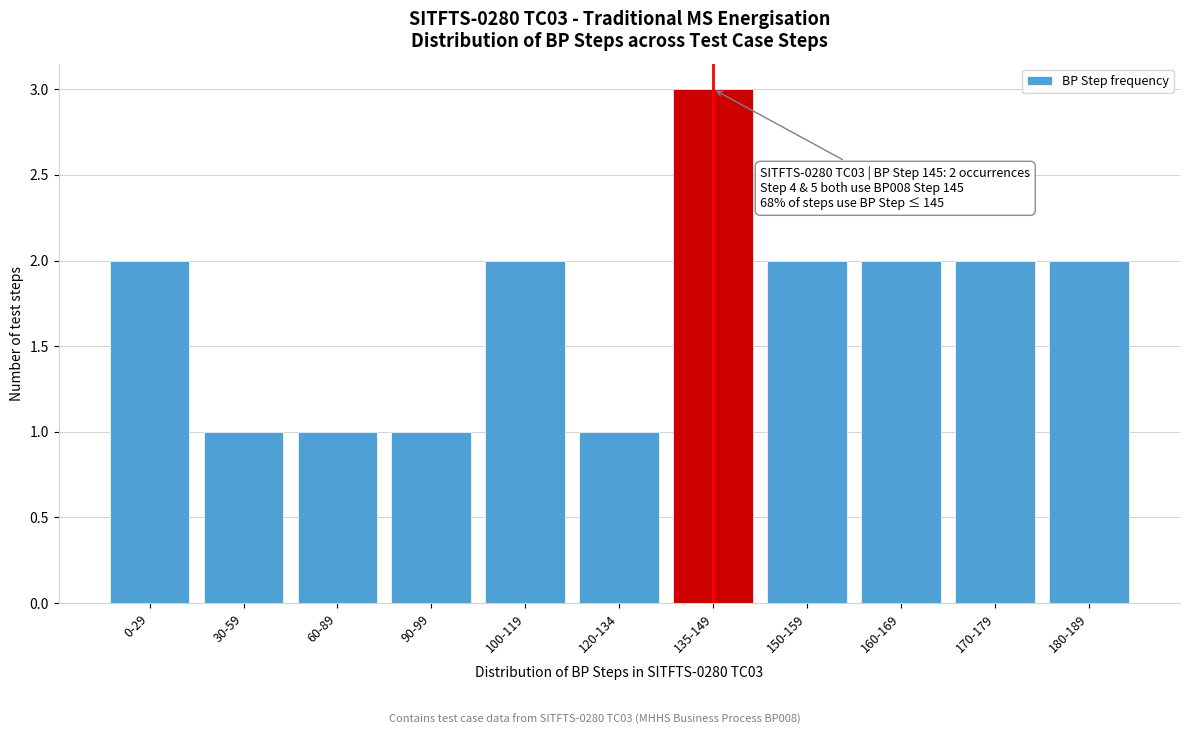

Reading left to right, transcribe all the data shown in this chart.

0-29=2	30-59=1	60-89=1	90-99=1	100-119=2	120-134=1	135-149=3	150-159=2	160-169=2	170-179=2	180-189=2